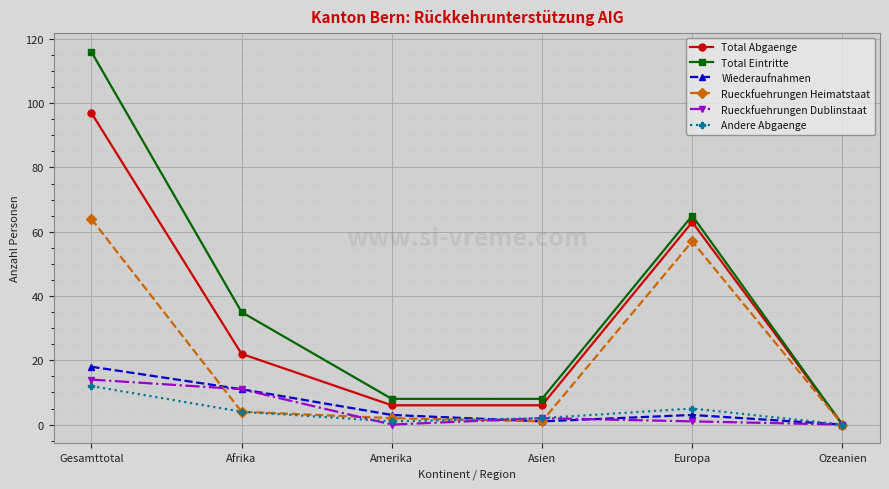

Reading left to right, extract all data points from this chart.

Total Abgaenge: Gesamttotal=97	Afrika=22	Amerika=6	Asien=6	Europa=63	Ozeanien=0
Total Eintritte: Gesamttotal=116	Afrika=35	Amerika=8	Asien=8	Europa=65	Ozeanien=0
Wiederaufnahmen: Gesamttotal=18	Afrika=11	Amerika=3	Asien=1	Europa=3	Ozeanien=0
Rueckfuehrungen Heimatstaat: Gesamttotal=64	Afrika=4	Amerika=2	Asien=1	Europa=57	Ozeanien=0
Rueckfuehrungen Dublinstaat: Gesamttotal=14	Afrika=11	Amerika=0	Asien=2	Europa=1	Ozeanien=0
Andere Abgaenge: Gesamttotal=12	Afrika=4	Amerika=1	Asien=2	Europa=5	Ozeanien=0